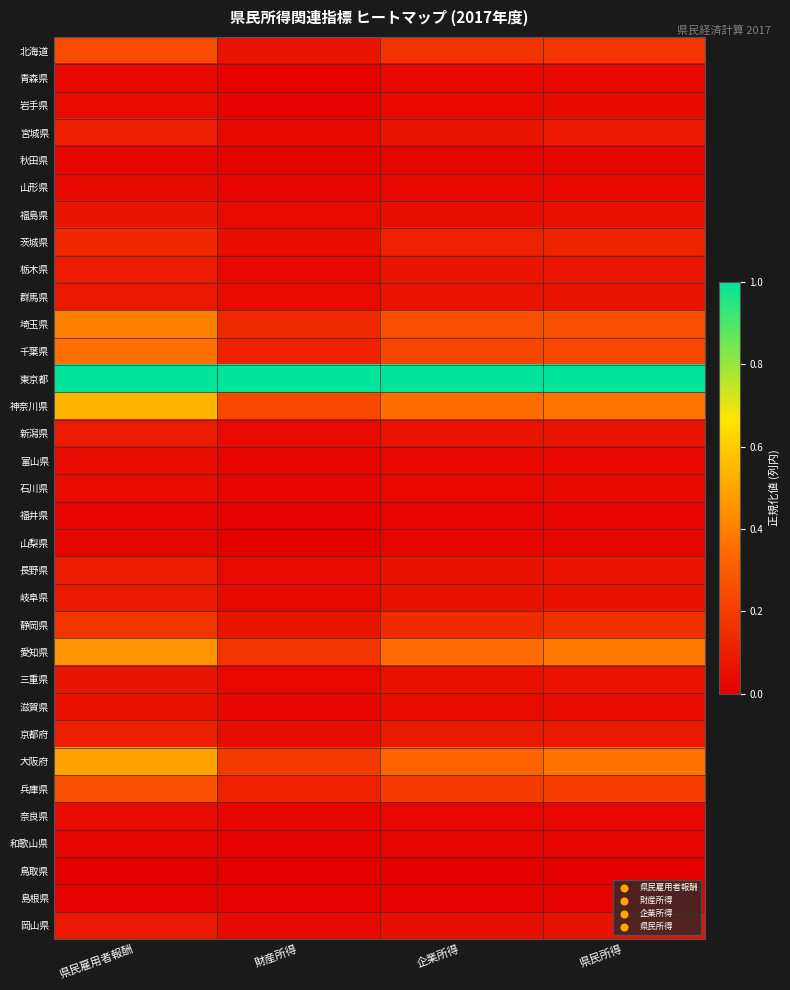

What is the greatest value displayed?

1.0